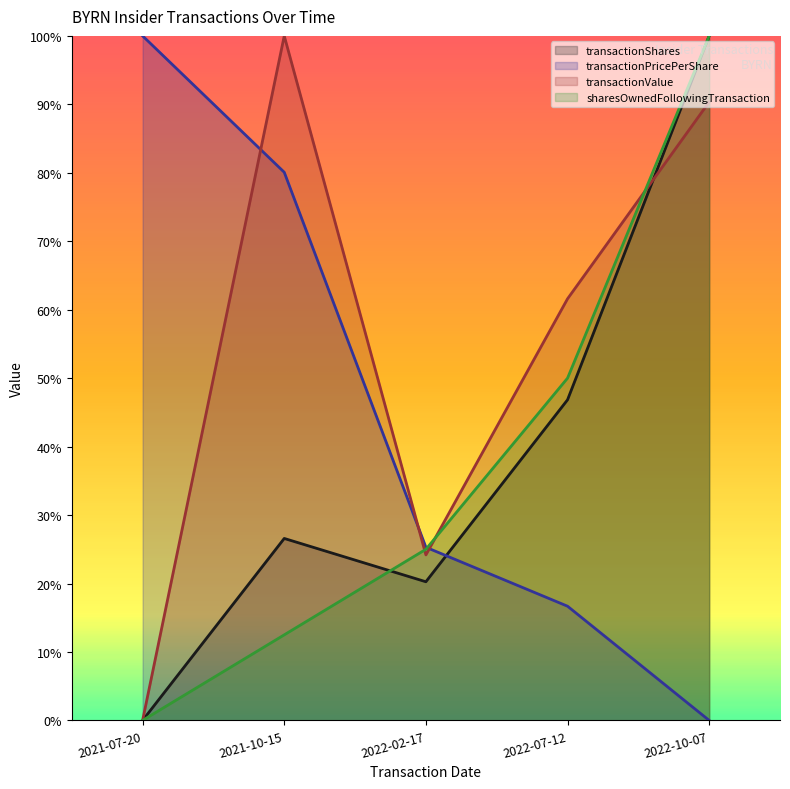

Count the number of categories in the chart.

5